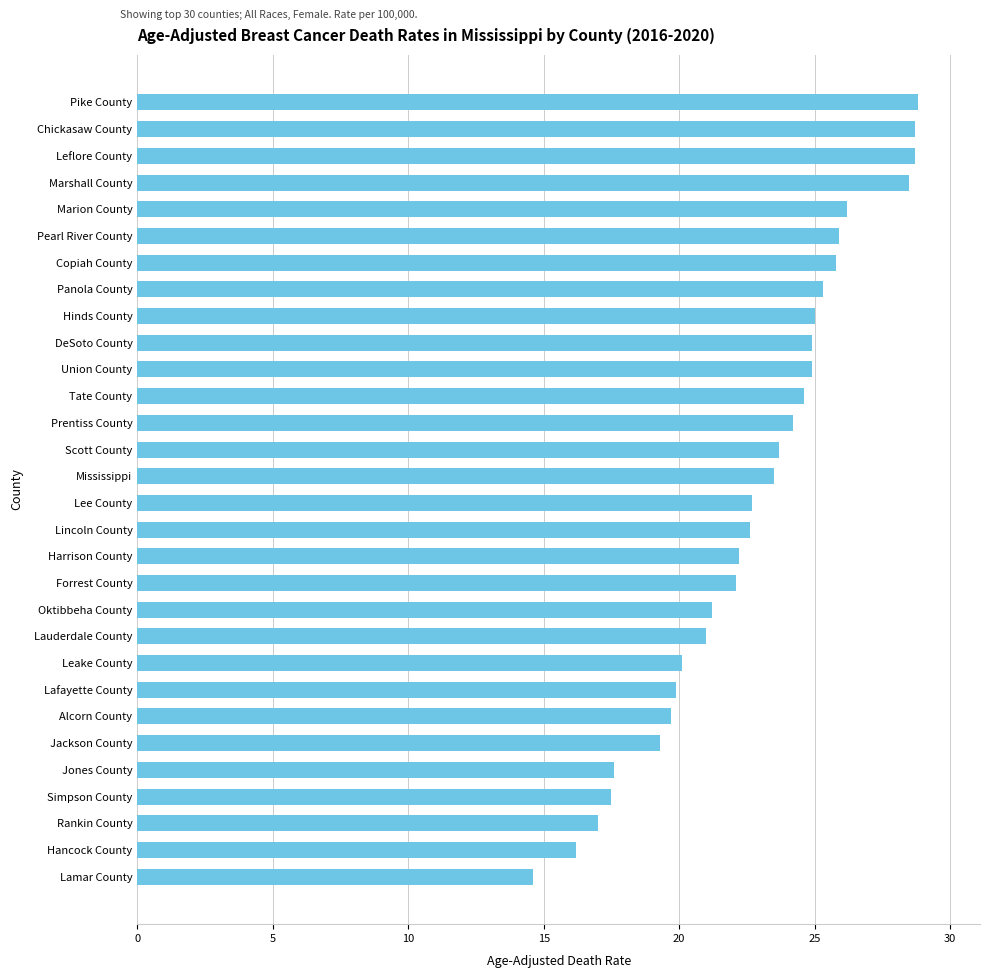

What is the maximum value shown in the chart?

28.8